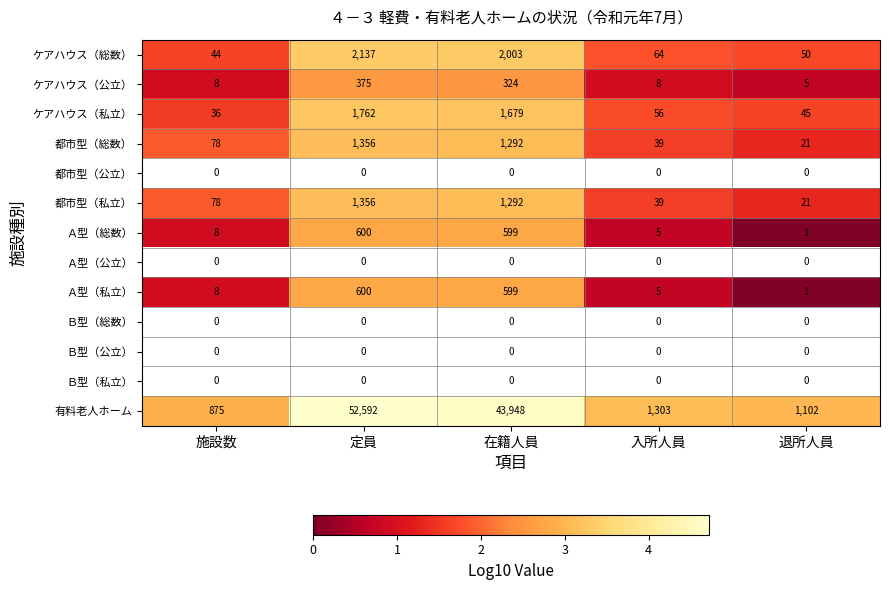

The 有料老人ホーム series shows 7.8 at 在籍人員. True or false?

False